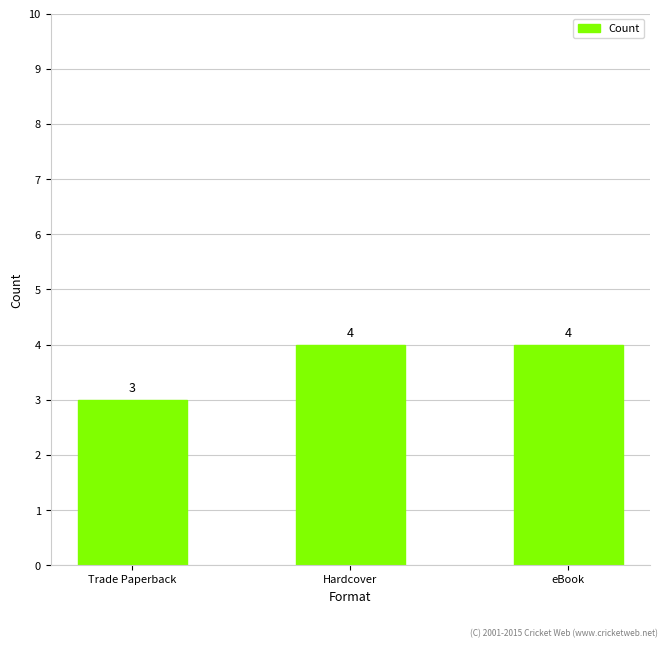

What is the average value?

4